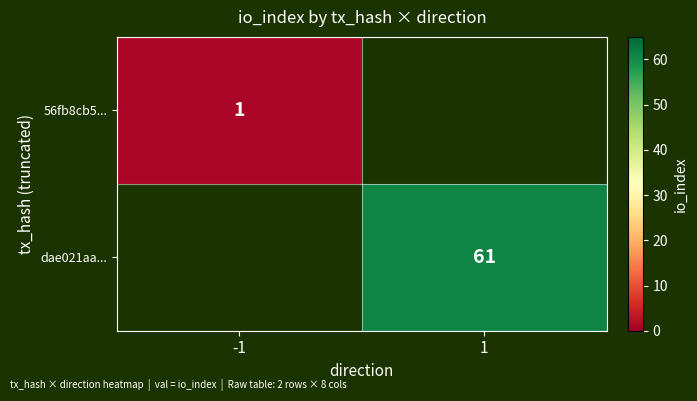

Is it true that dae021aa... equals 93 at 1?

False